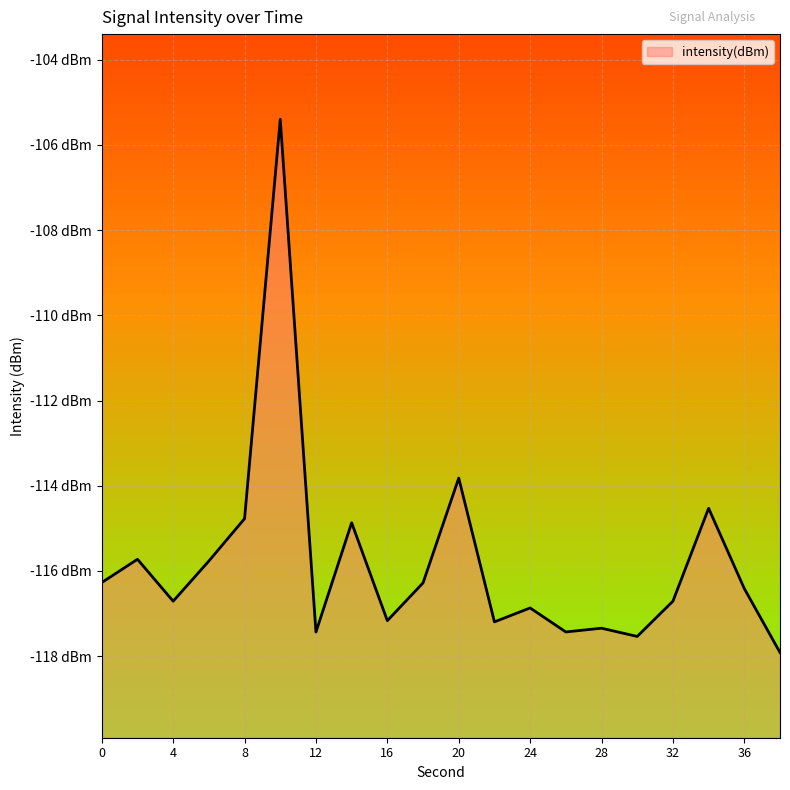

What is the difference between the values at 24 and 38?

1.0